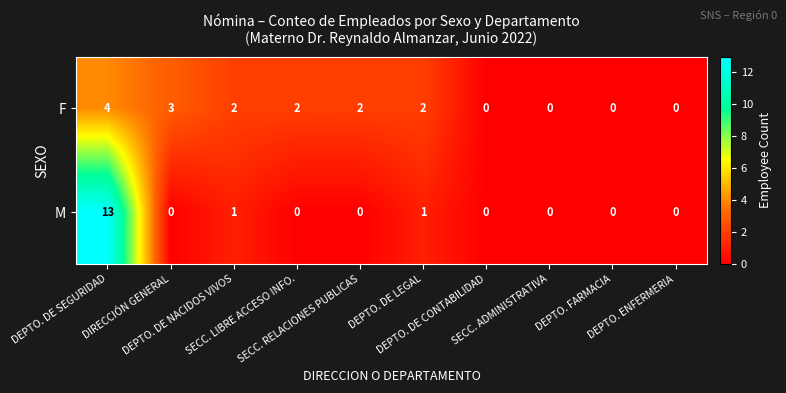

What is the sum of all M values?

15